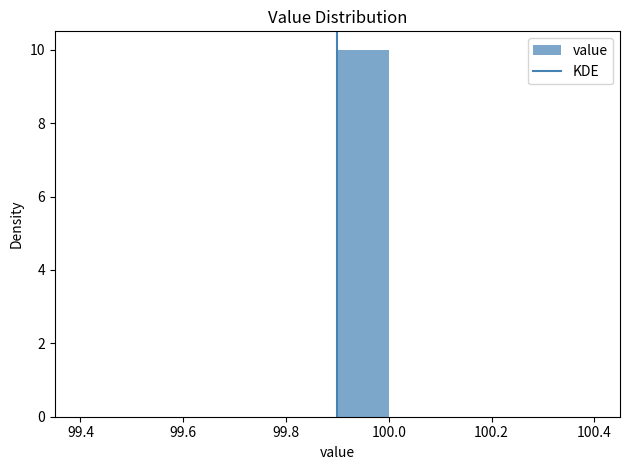

Reading left to right, list every bar in this chart as the range it spans on the x-axis followed by its height. The values are not printed on the chart, so give them approximately, as read against the axis.

99.4 to 99.5: 0
99.5 to 99.6: 0
99.6 to 99.7: 0
99.7 to 99.8: 0
99.8 to 99.9: 0
99.9 to 100.0: 10
100.0 to 100.1: 0
100.1 to 100.2: 0
100.2 to 100.3: 0
100.3 to 100.4: 0